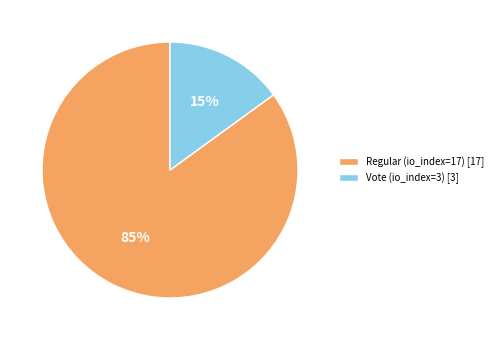

To the nearest percent, what is the average slice percentage?

50%